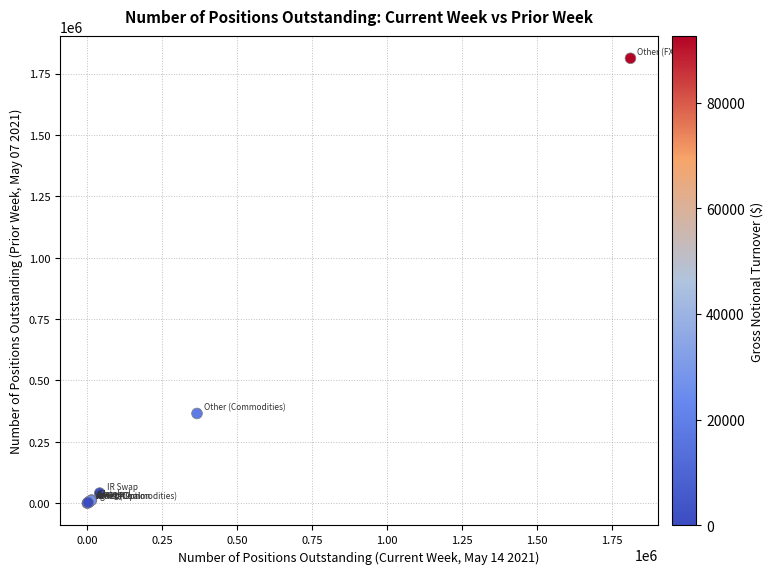

What Y value in the scatter plot is closest to 906028?

365535